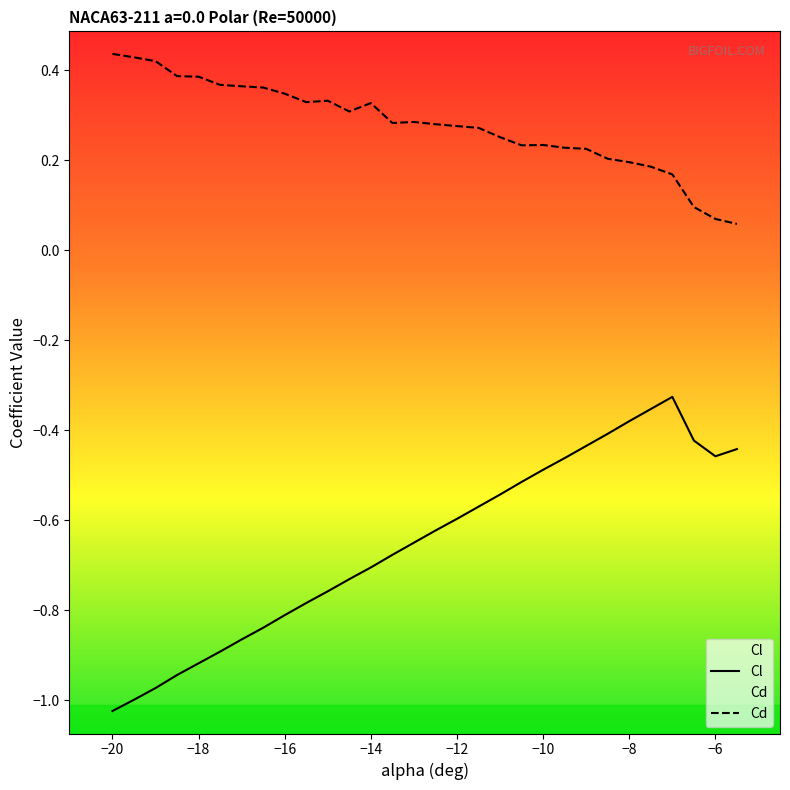

What is the lowest value of the Cd series?

0.1